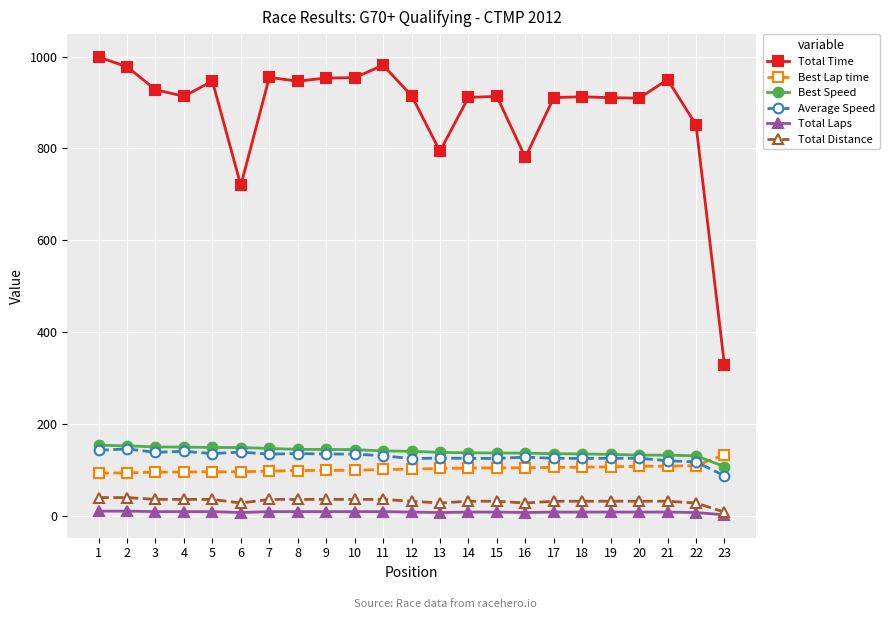

Is the value of Total Distance at 11 greater than the value of Best Speed at 3?

No